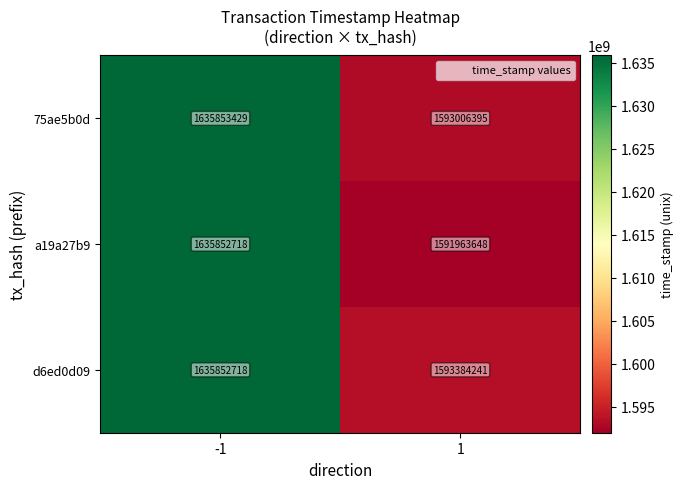

What is the sum of the 75ae5b0d values at 1 and -1?

3228859824